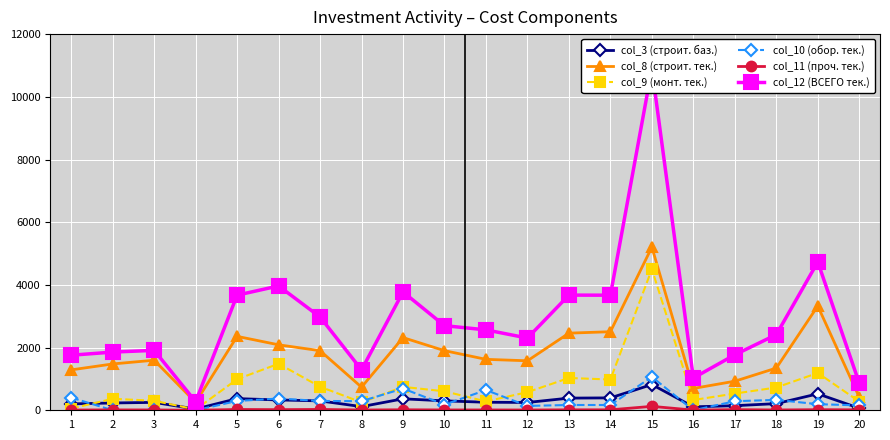

How many times do col_11 (проч. тек.) and col_10 (обор. тек.) cross each other?

4